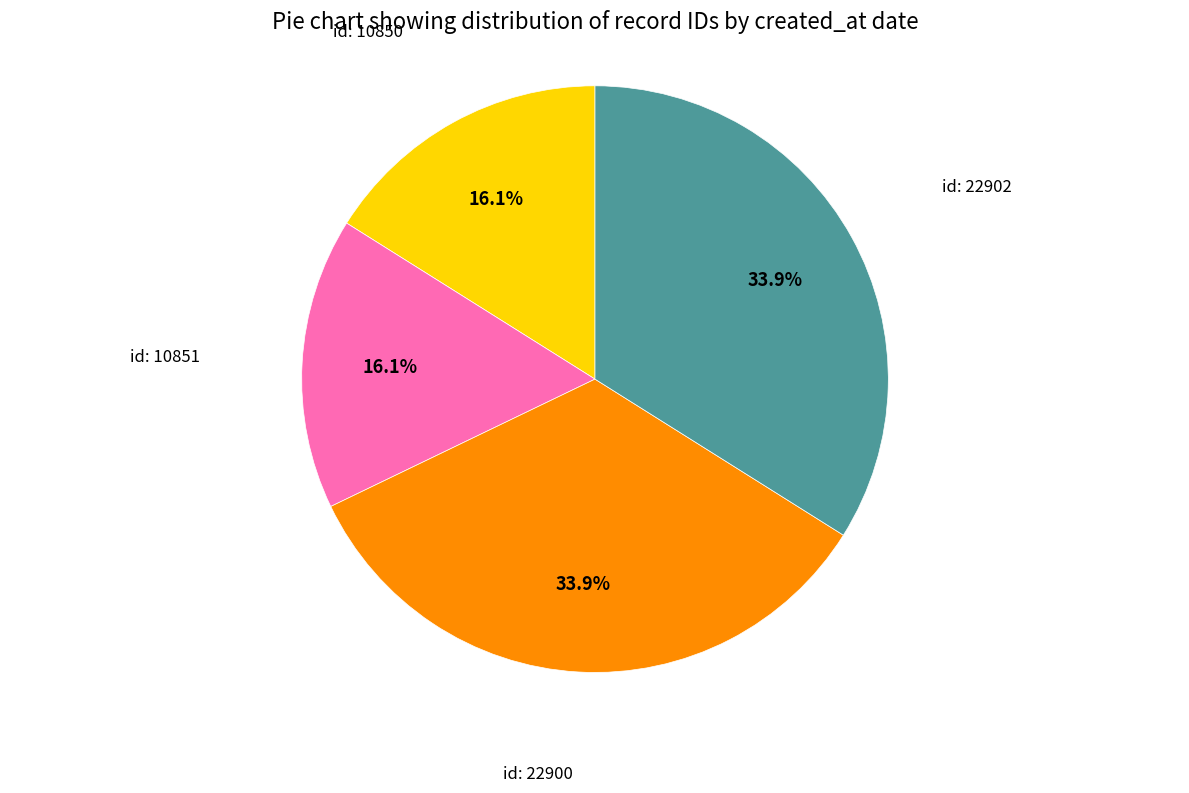

Is there any slice that represents more than half of the pie?

No